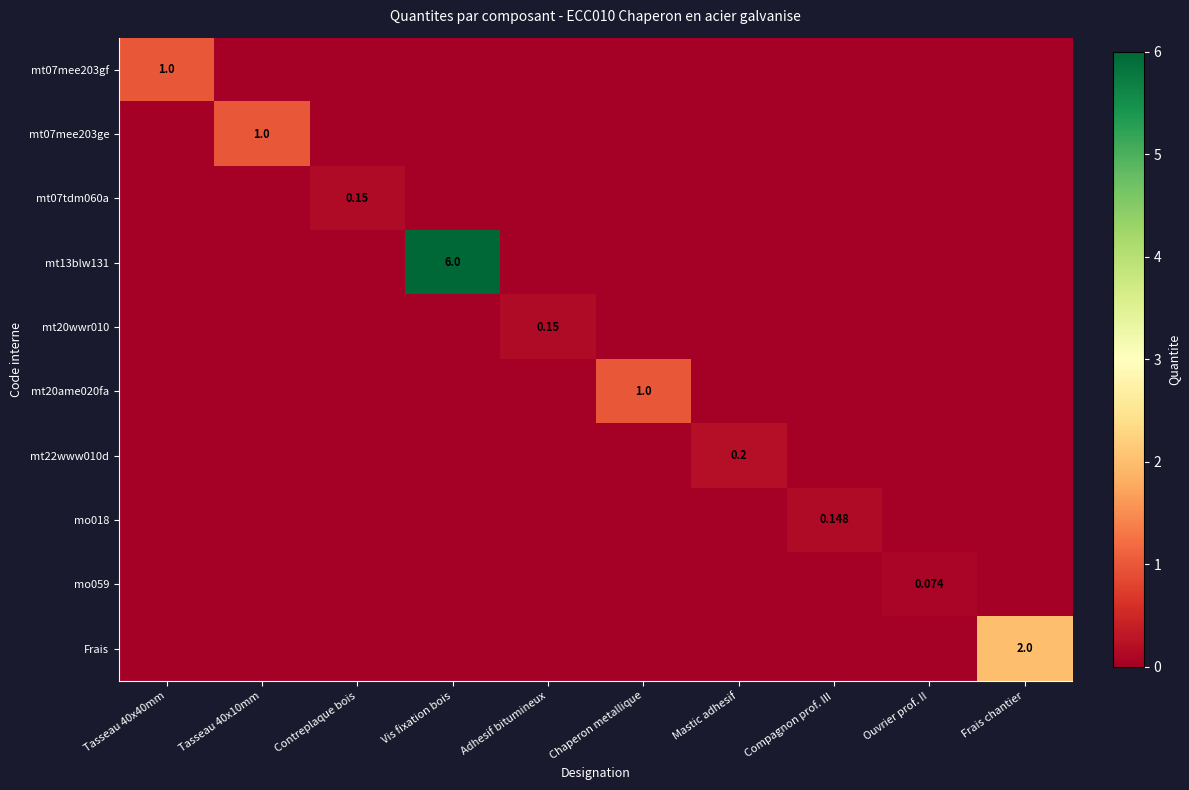

Read the mt07tdm060a value at Contreplaque bois.

0.1